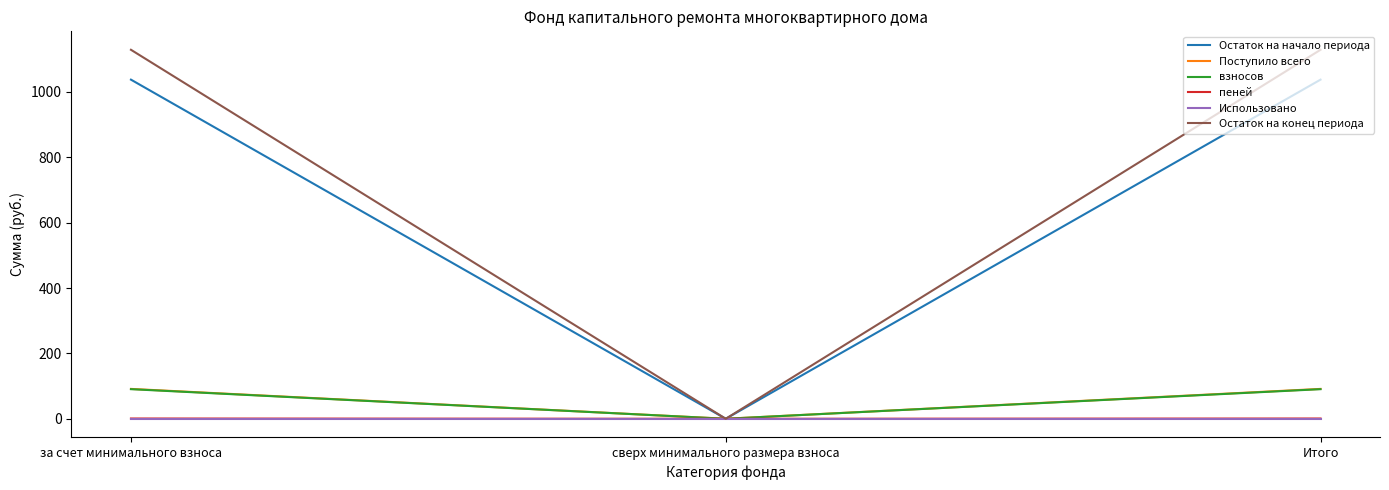

Which series has the largest range (max minus min)?

Остаток на конец периода